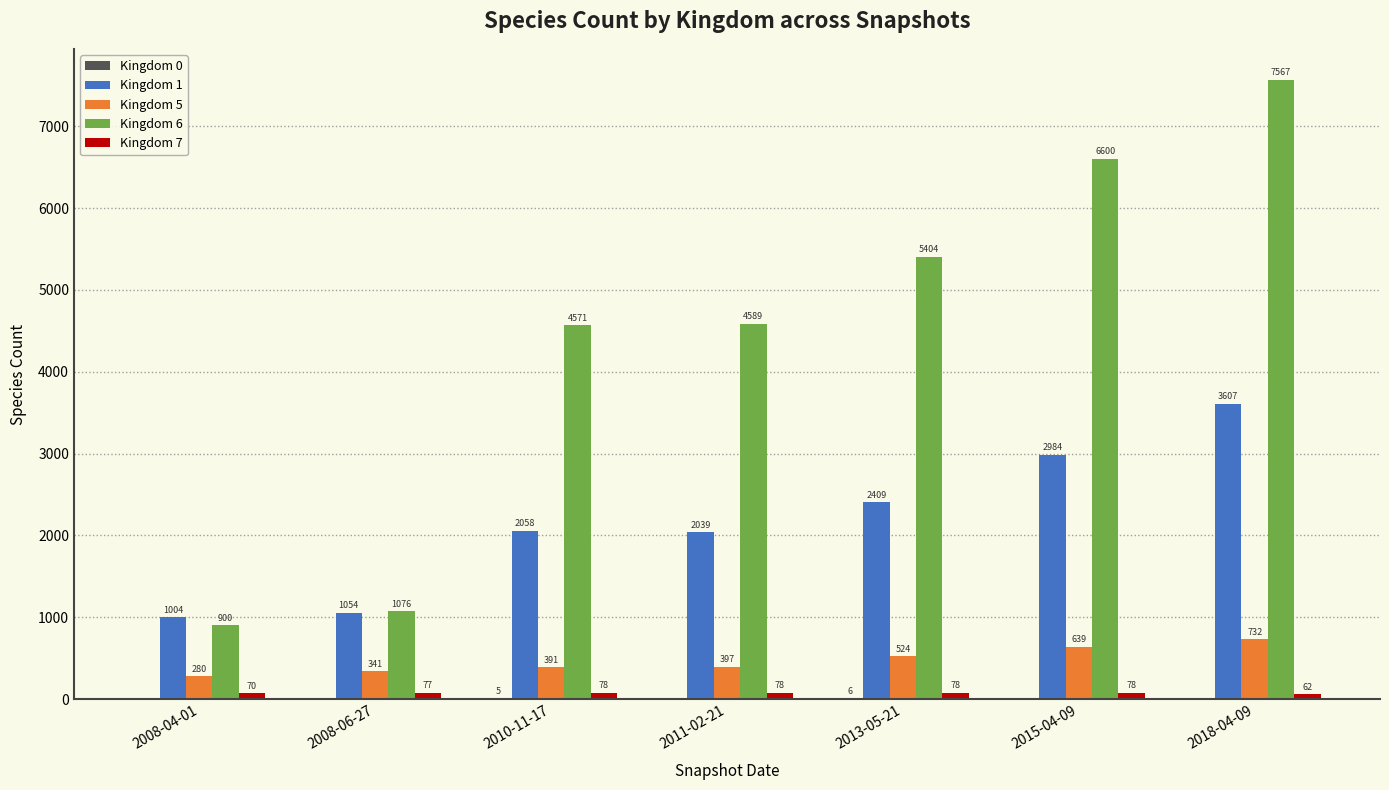

What is the sum of the Kingdom 5 values at 2011-02-21 and 2008-06-27?

738